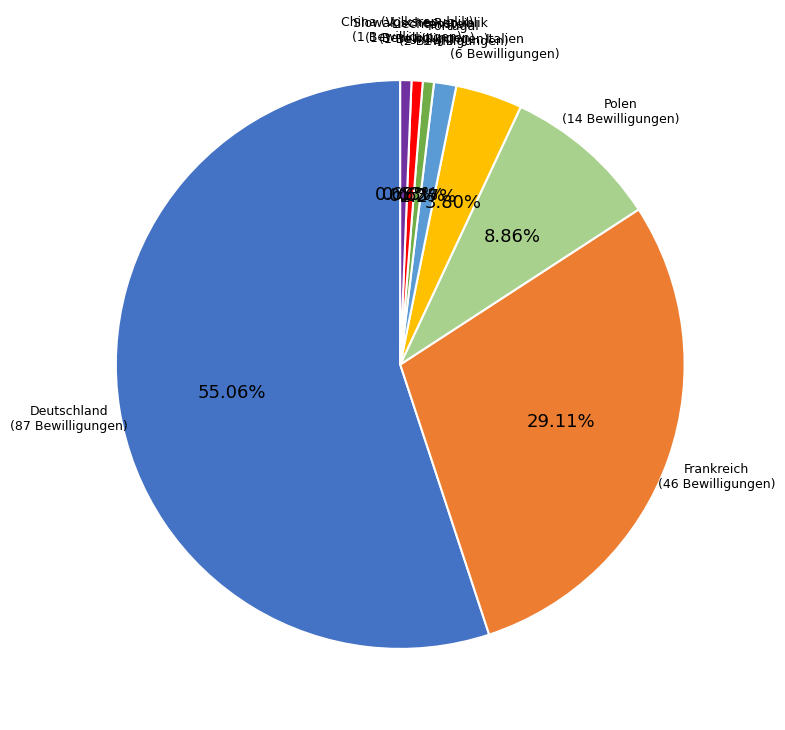

Is Deutschland the majority of the pie?

Yes